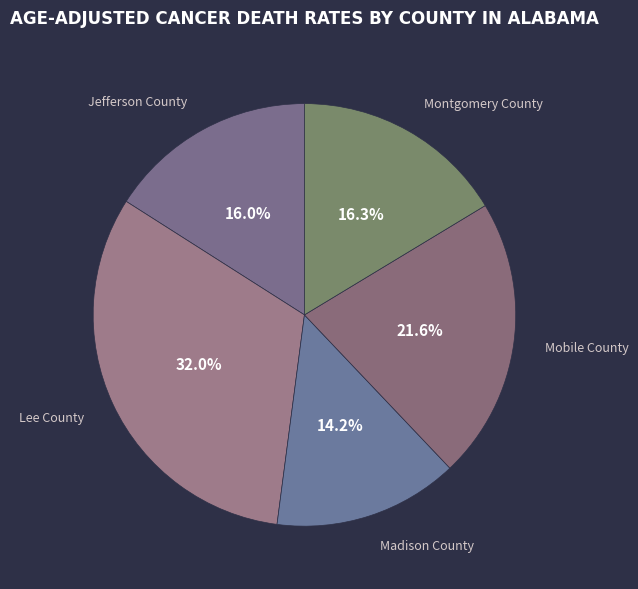

What is the ratio of the value at Lee County to the value at Montgomery County?

2.0